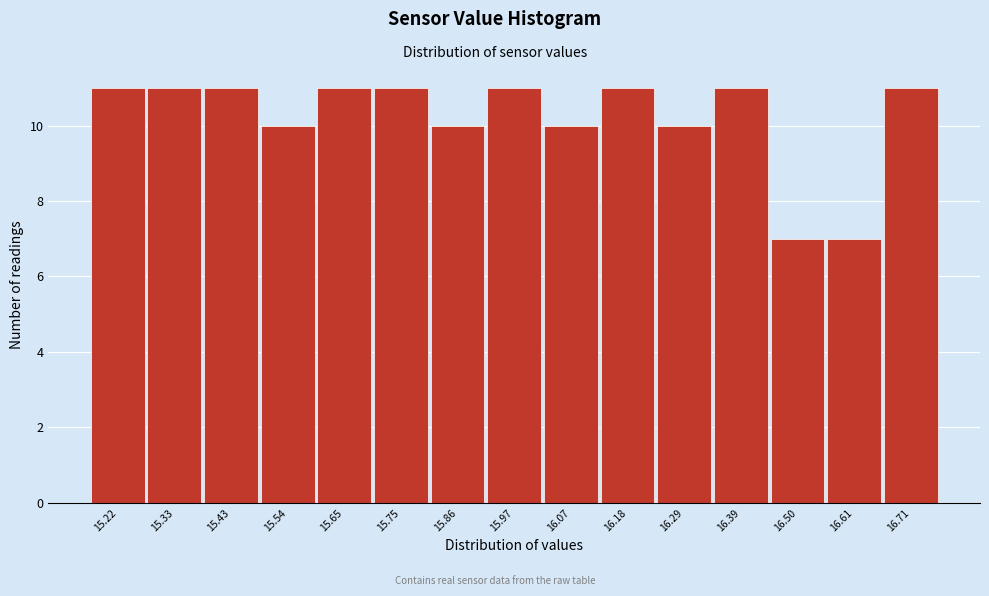

Reading left to right, what are all the values shown in this chart?

11	11	11	10	11	11	10	11	10	11	10	11	7	7	11